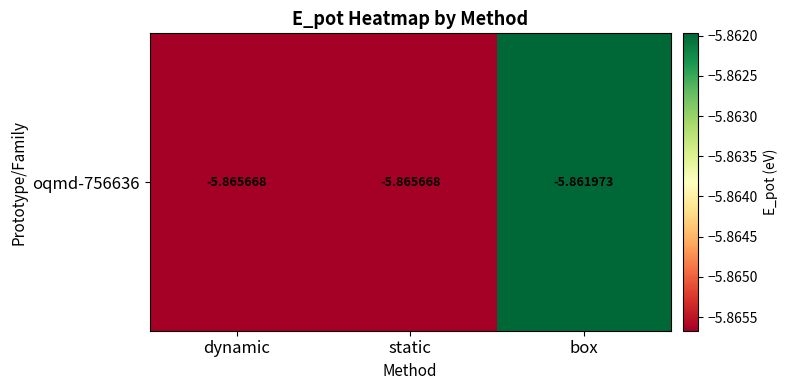

Reading left to right, extract all data points from this chart.

-5.9	-5.9	-5.9